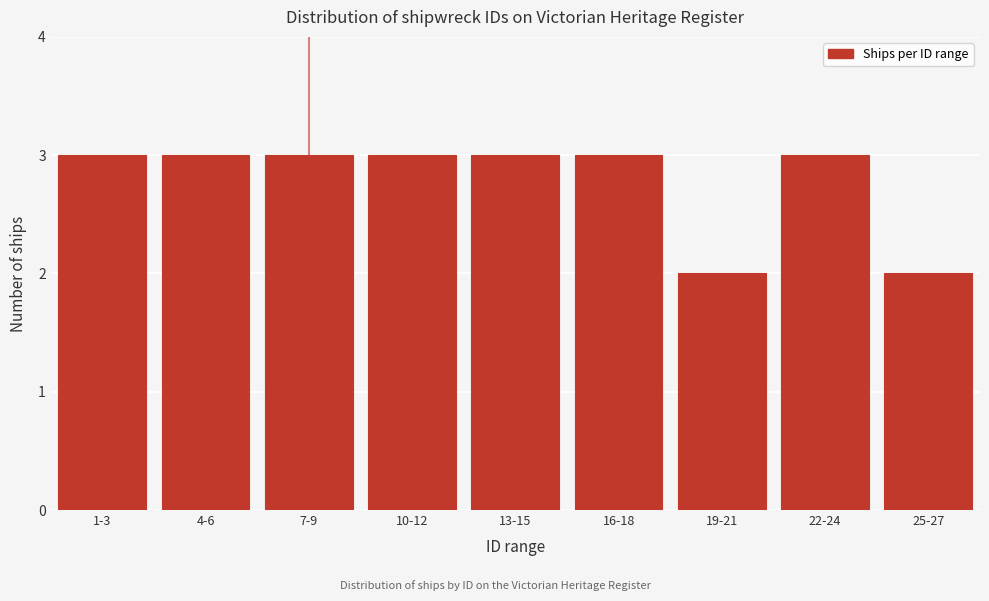

Reading left to right, what are all the values shown in this chart?

3	3	3	3	3	3	2	3	2